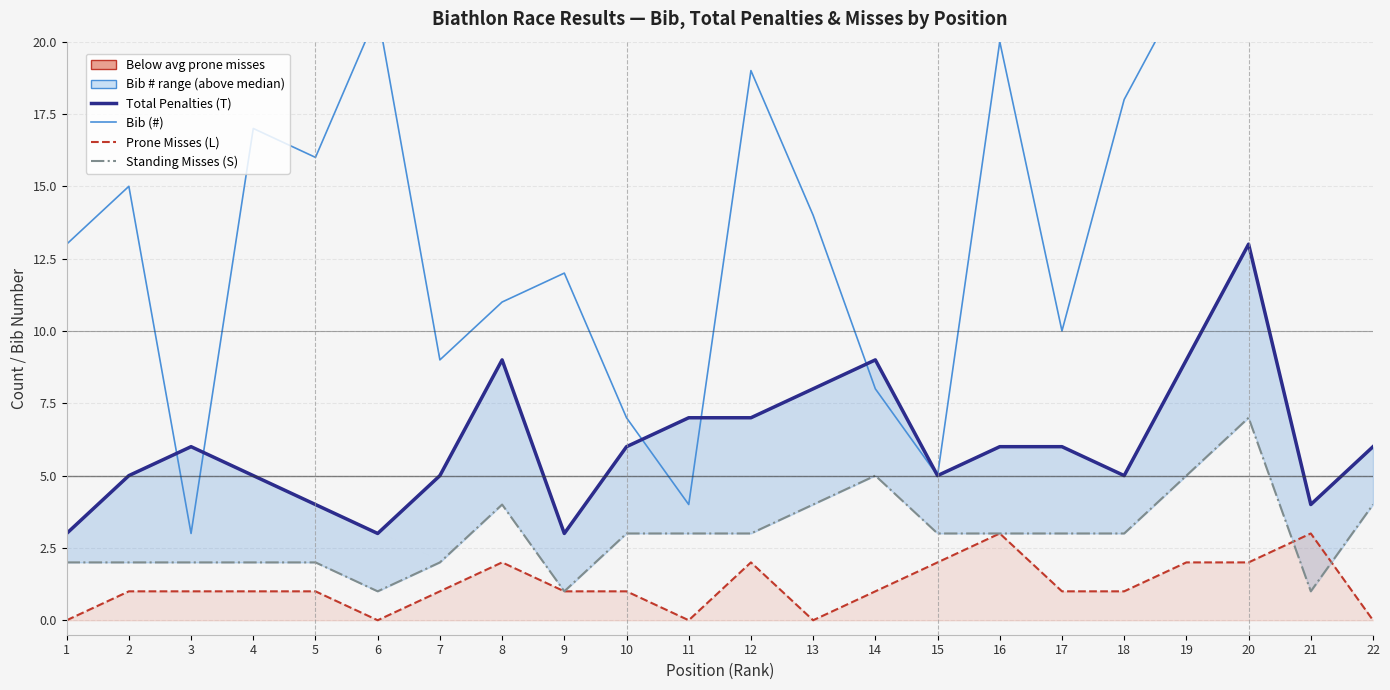

How many values in Prone Misses (L) are above zero?

17